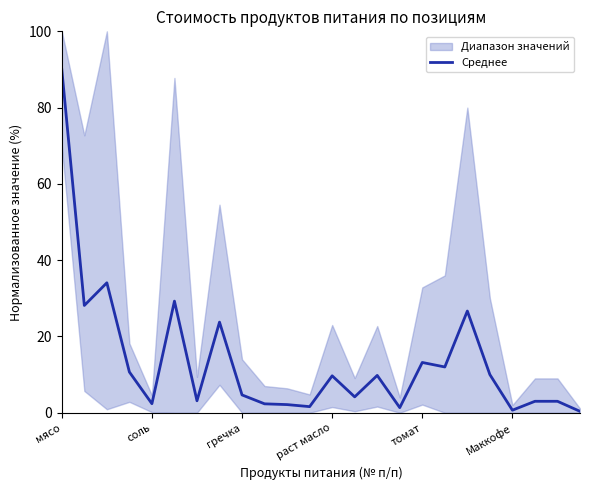

What is the highest value of the Среднее series?

90.0